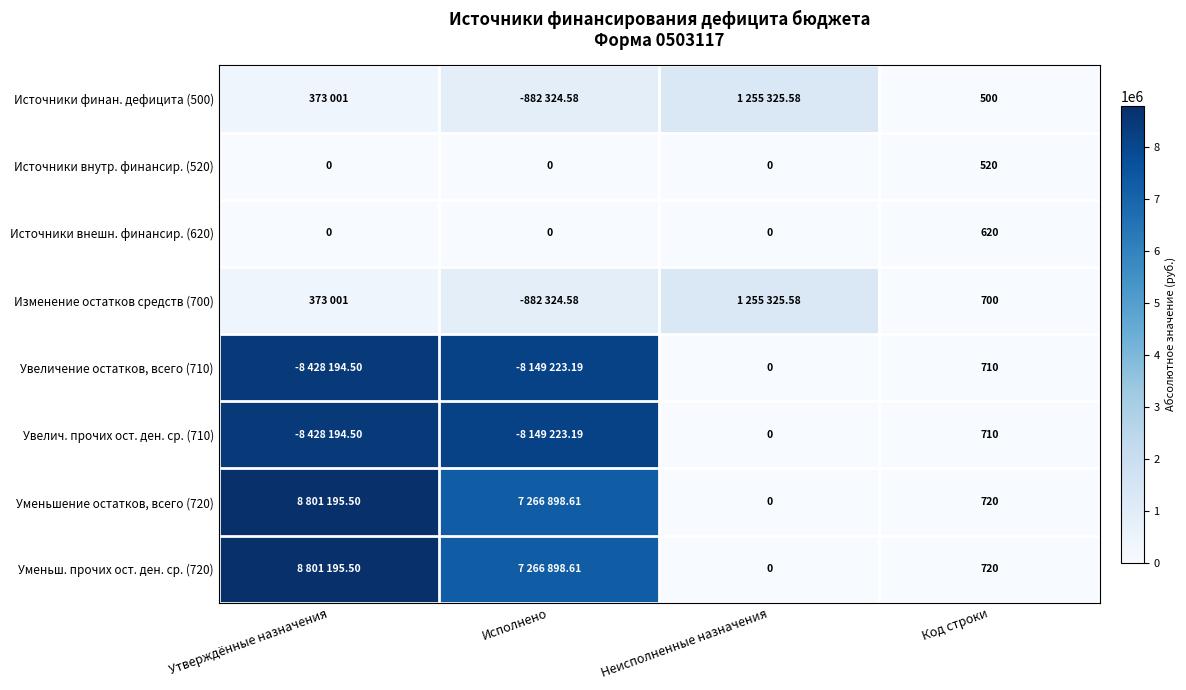

How many values in the Уменьш. прочих ост. ден. ср. (720) series exceed 7266898?

2